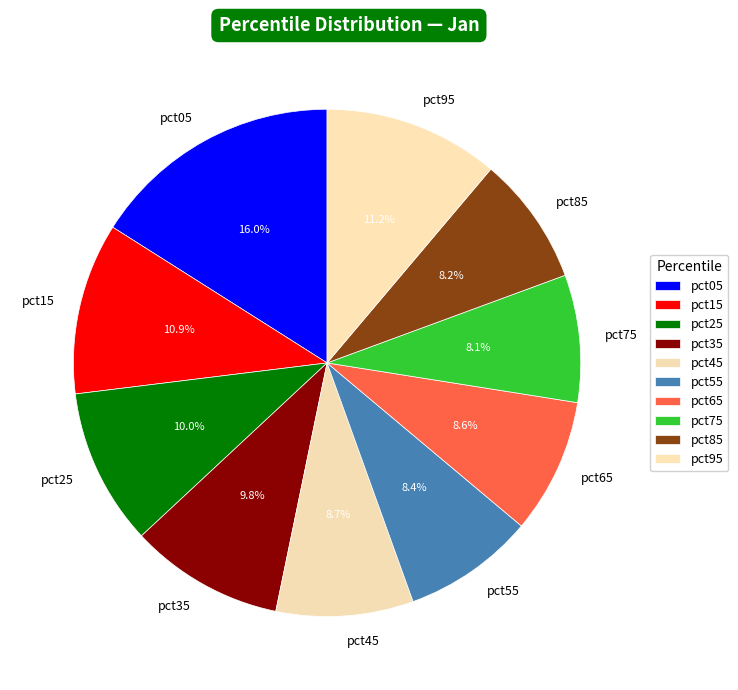

Which has a higher value, pct95 or pct05?

pct05